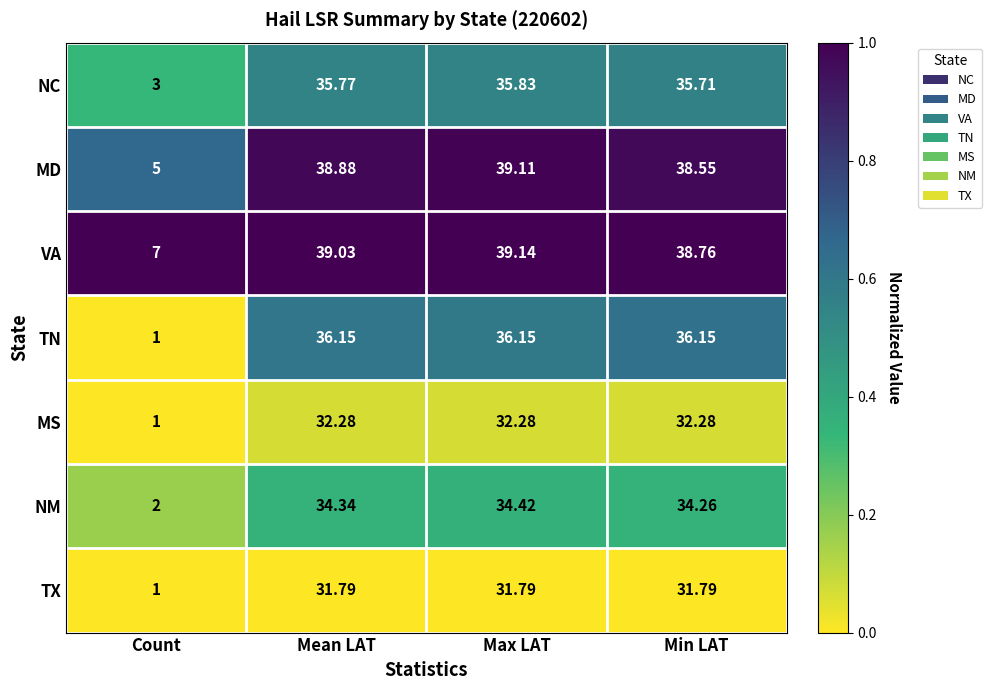

At which label does TX first exceed 31?

Mean LAT